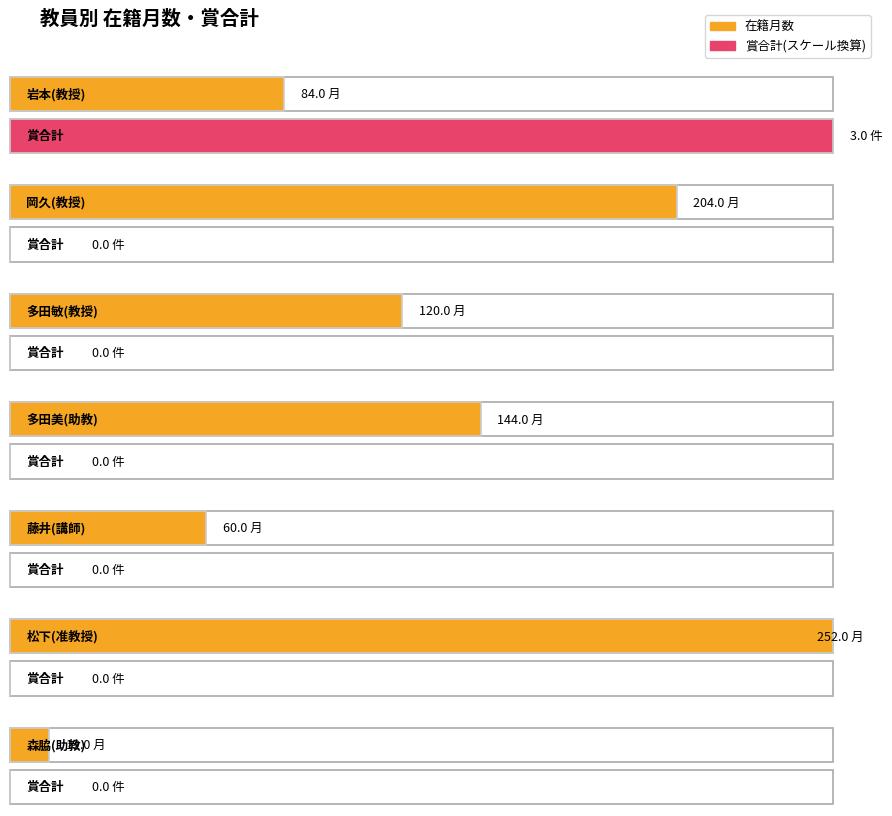

Reading left to right, list all the values displayed in this chart.

在籍月数: 岩本 里織
教授=84	岡久 玲子
教授=204	多田 敏子
教授=120	多田 美由貴
助教=144	藤井 智惠子
講師=60	松下 恭子
准教授=252	森脇 智秋
助教=12
賞合計: 岩本 里織
教授=3	岡久 玲子
教授=0	多田 敏子
教授=0	多田 美由貴
助教=0	藤井 智惠子
講師=0	松下 恭子
准教授=0	森脇 智秋
助教=0